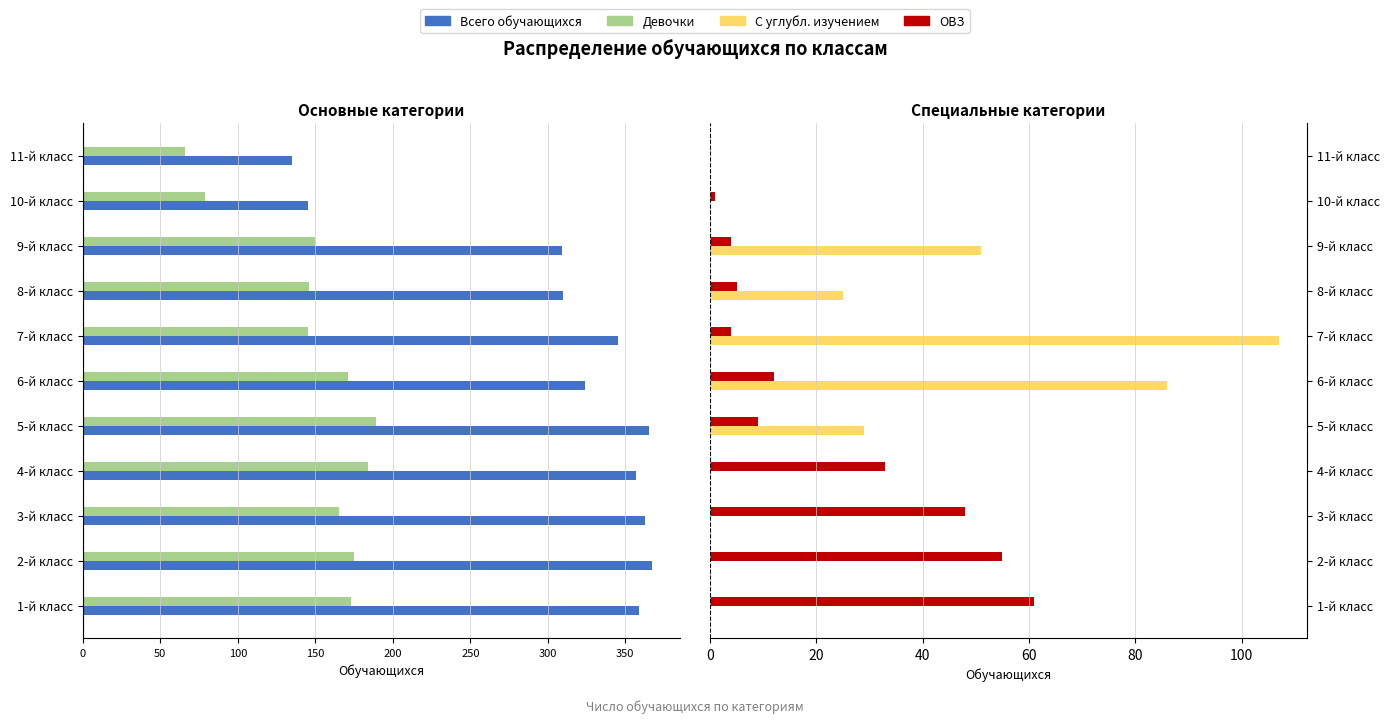

How many bars are there in total?

44